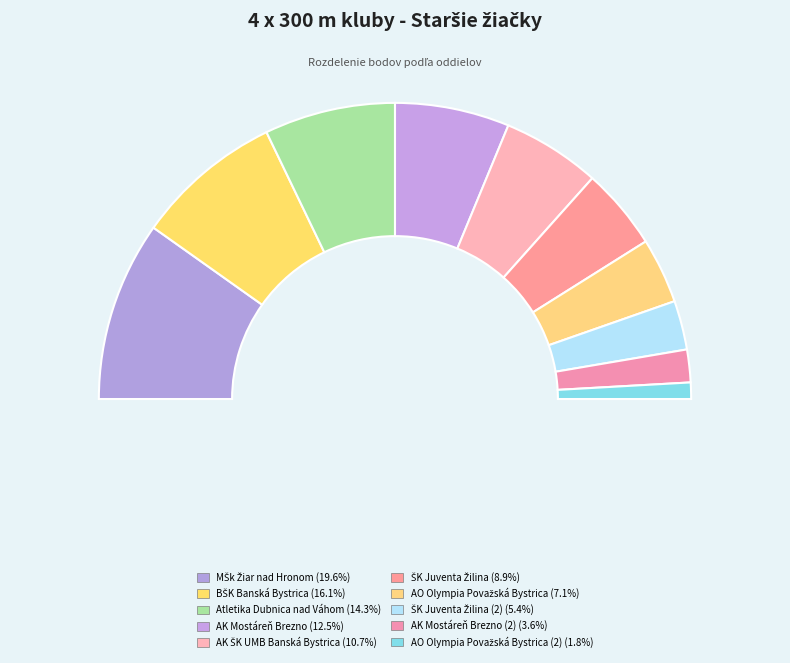

Is it true that AK Mostáreň Brezno (2) is 4% of the pie?

True